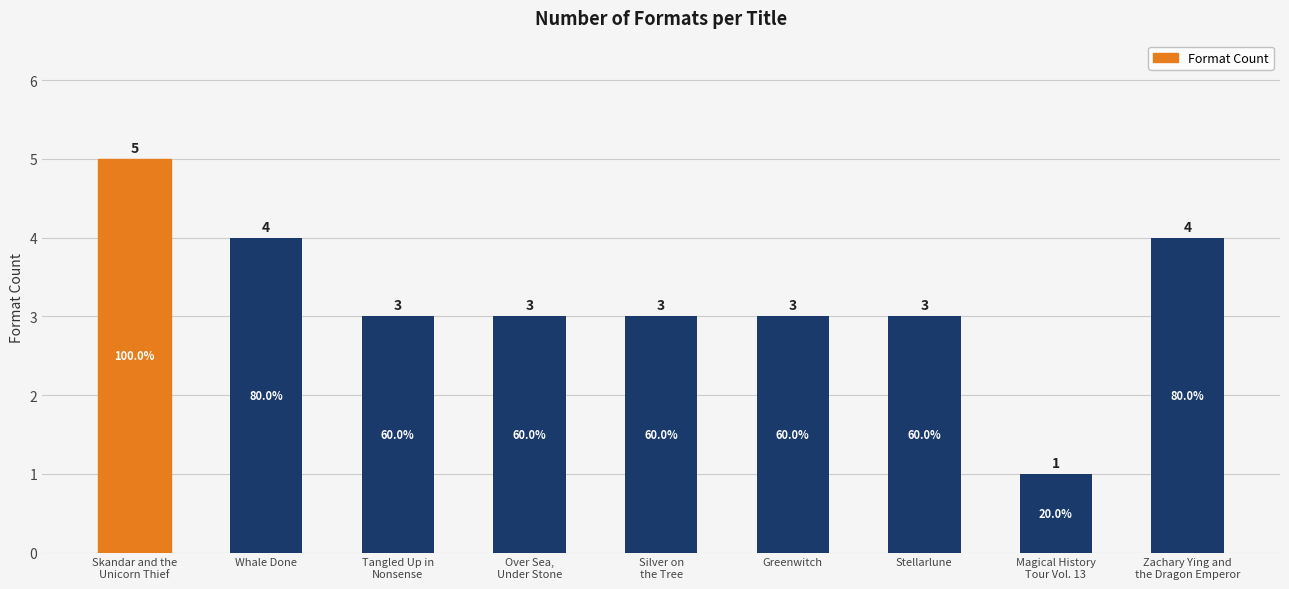

What is the minimum value shown in the chart?

1